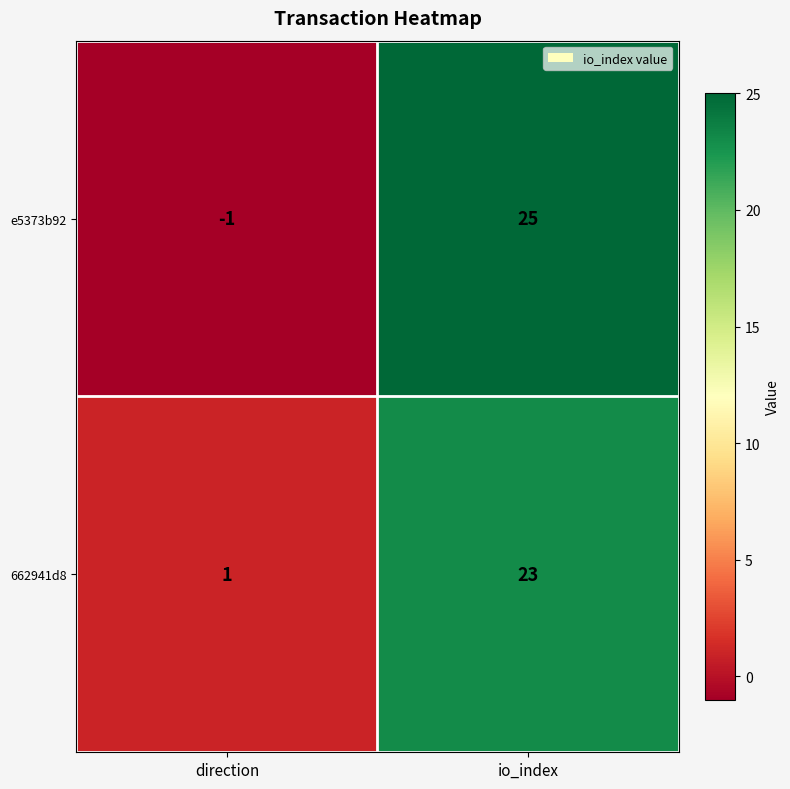

Which series has the largest range (max minus min)?

e5373b92